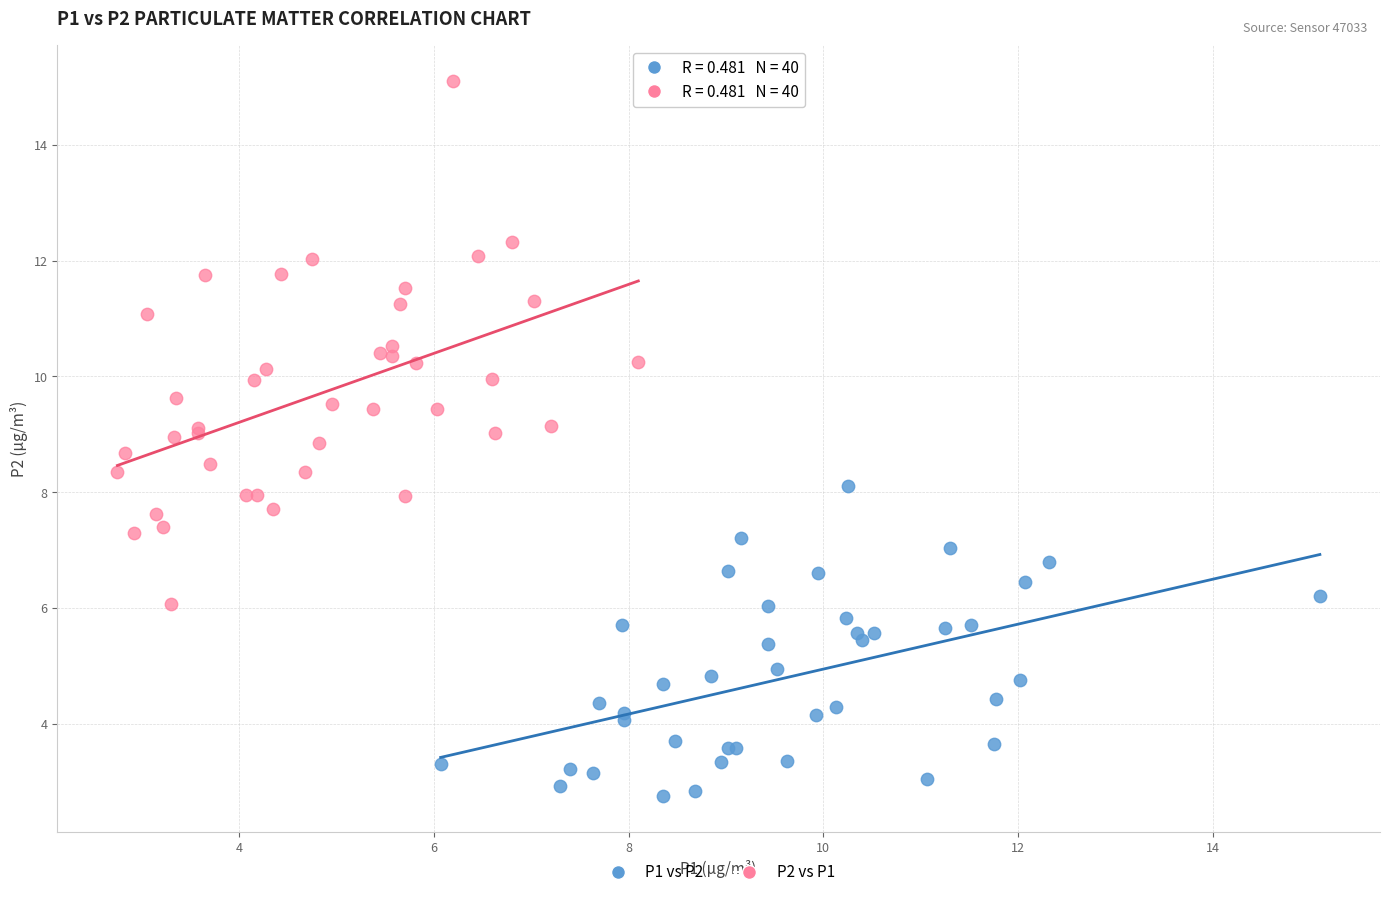

Which series contains the highest Y value?

P2 vs P1